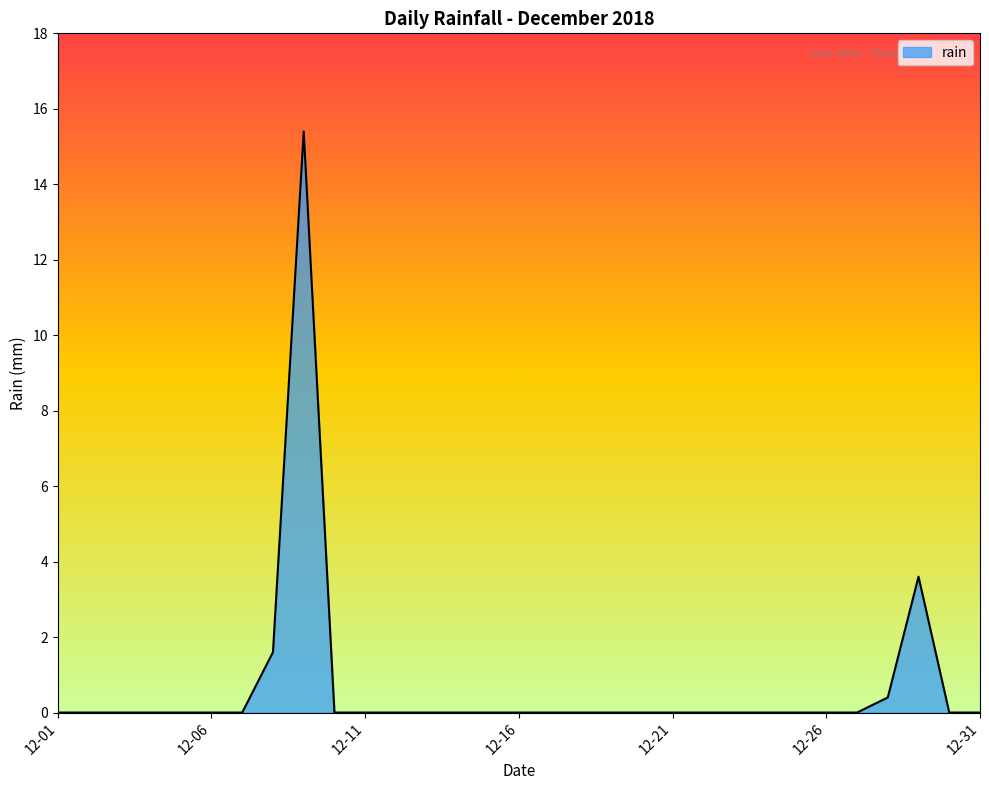

What is the maximum value shown in the chart?

15.4